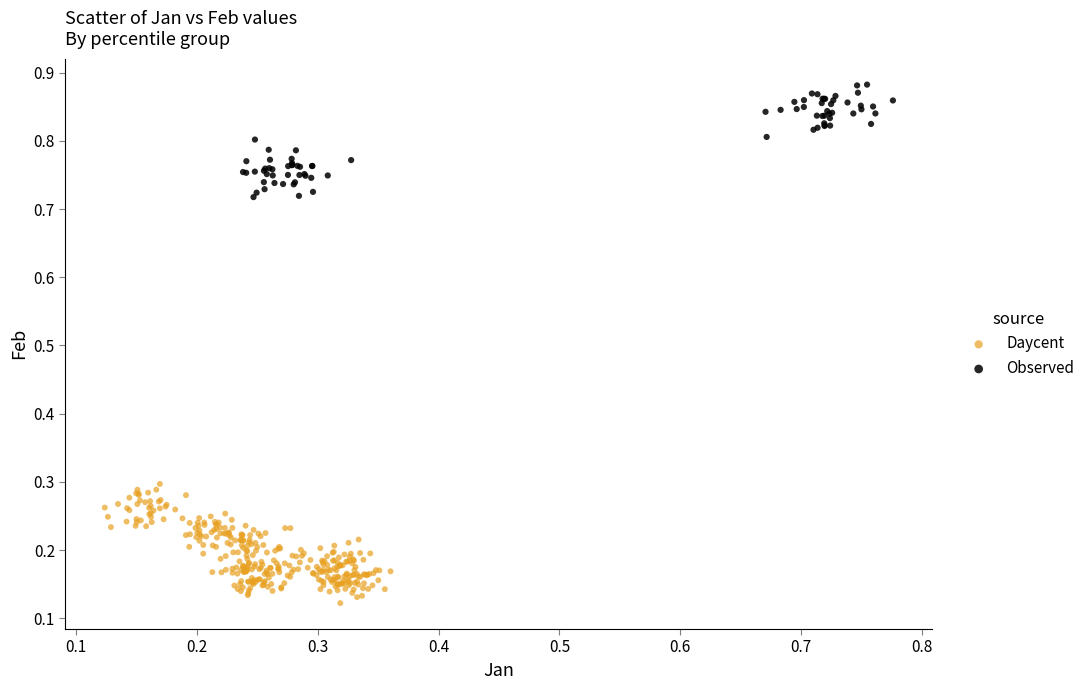

Which series contains the lowest Y value?

Daycent